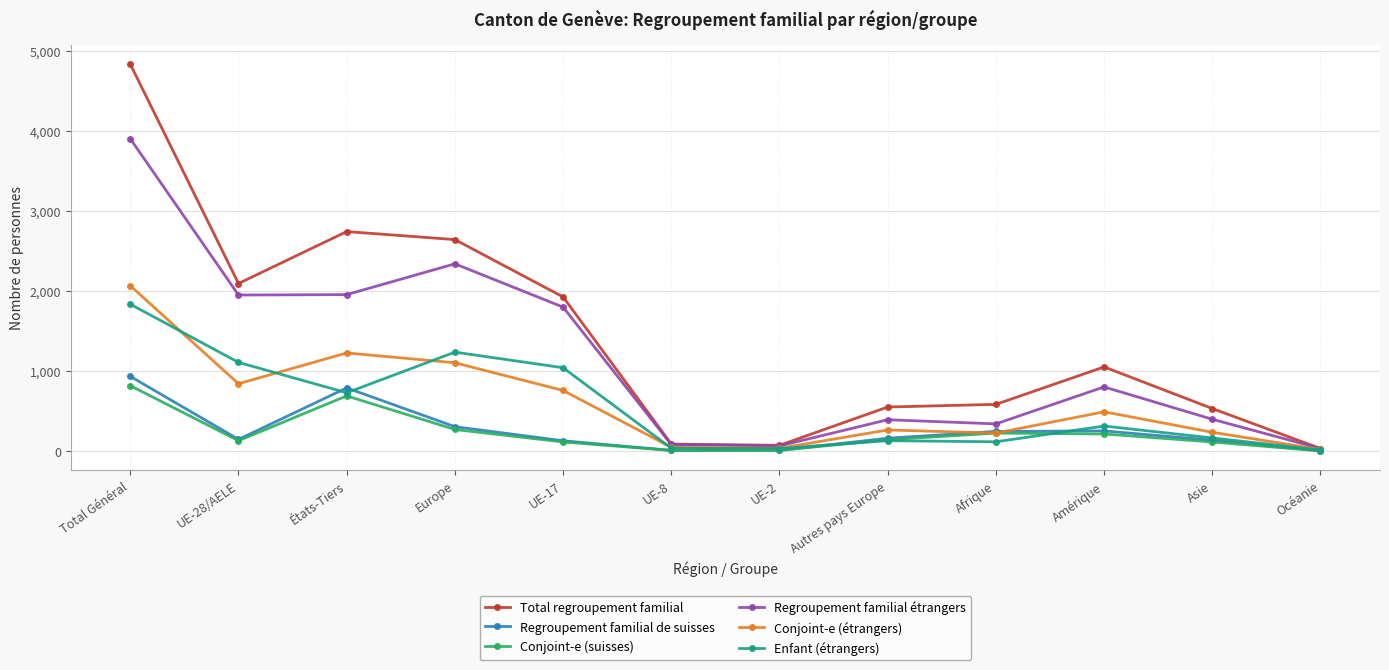

What is the greatest value displayed?

4835